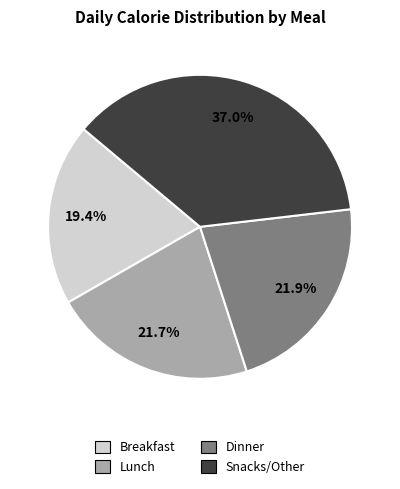

What percentage do Lunch and Breakfast together represent?

41.1%